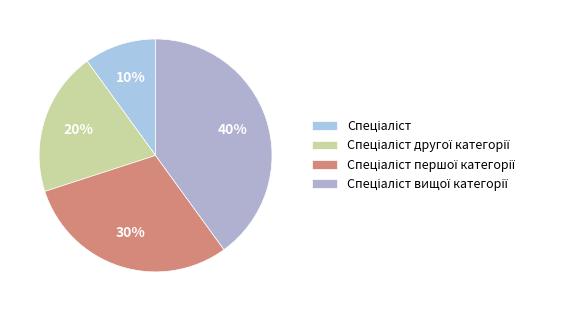

Approximately how many times larger is the value at Спеціаліст compared to Спеціаліст другої категорії?

0.5